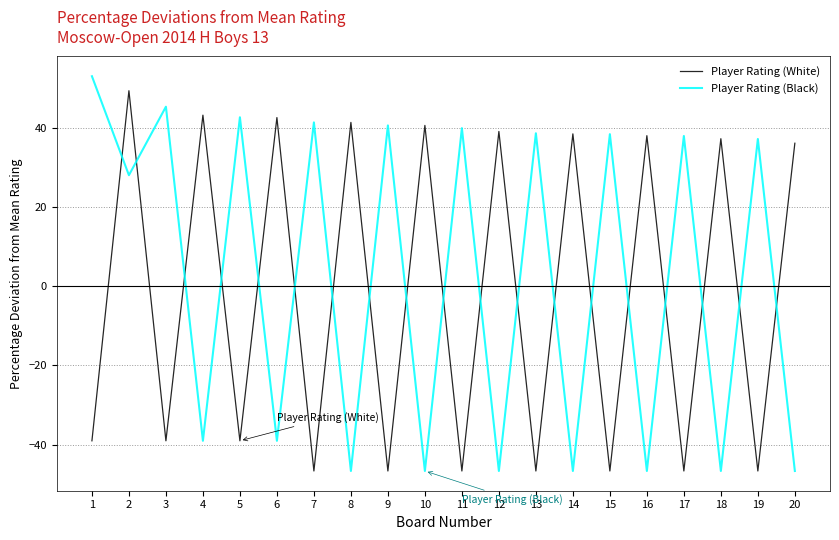

How many lines are shown in the chart?

2